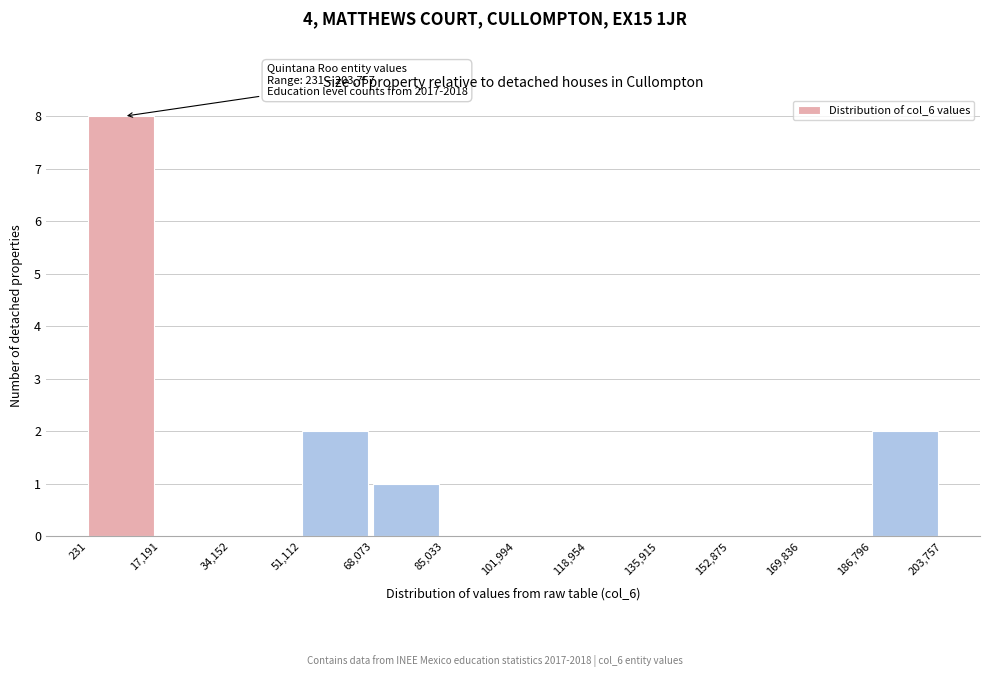

Which range on the x-axis has the tallest bar?

231 to 17,191